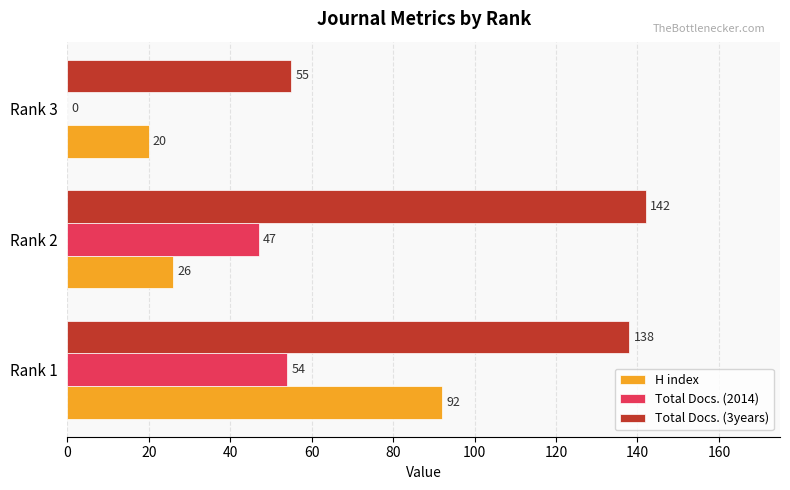

At which category is the sum across all series the highest?

Rank 1